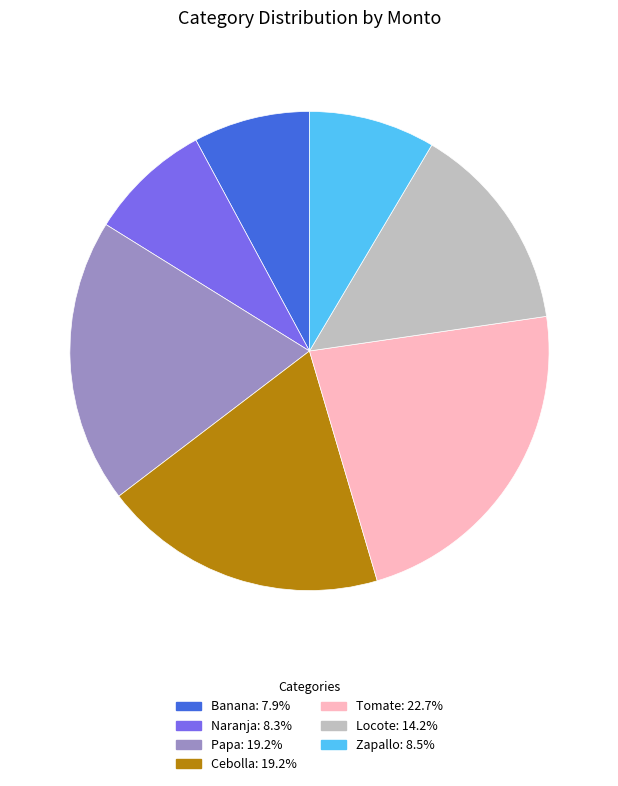

True or false: Papa accounts for 19% of the total.

True